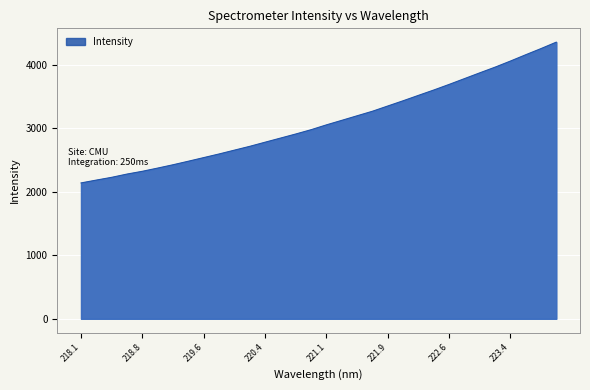

Count the number of values greater than 3054.

16